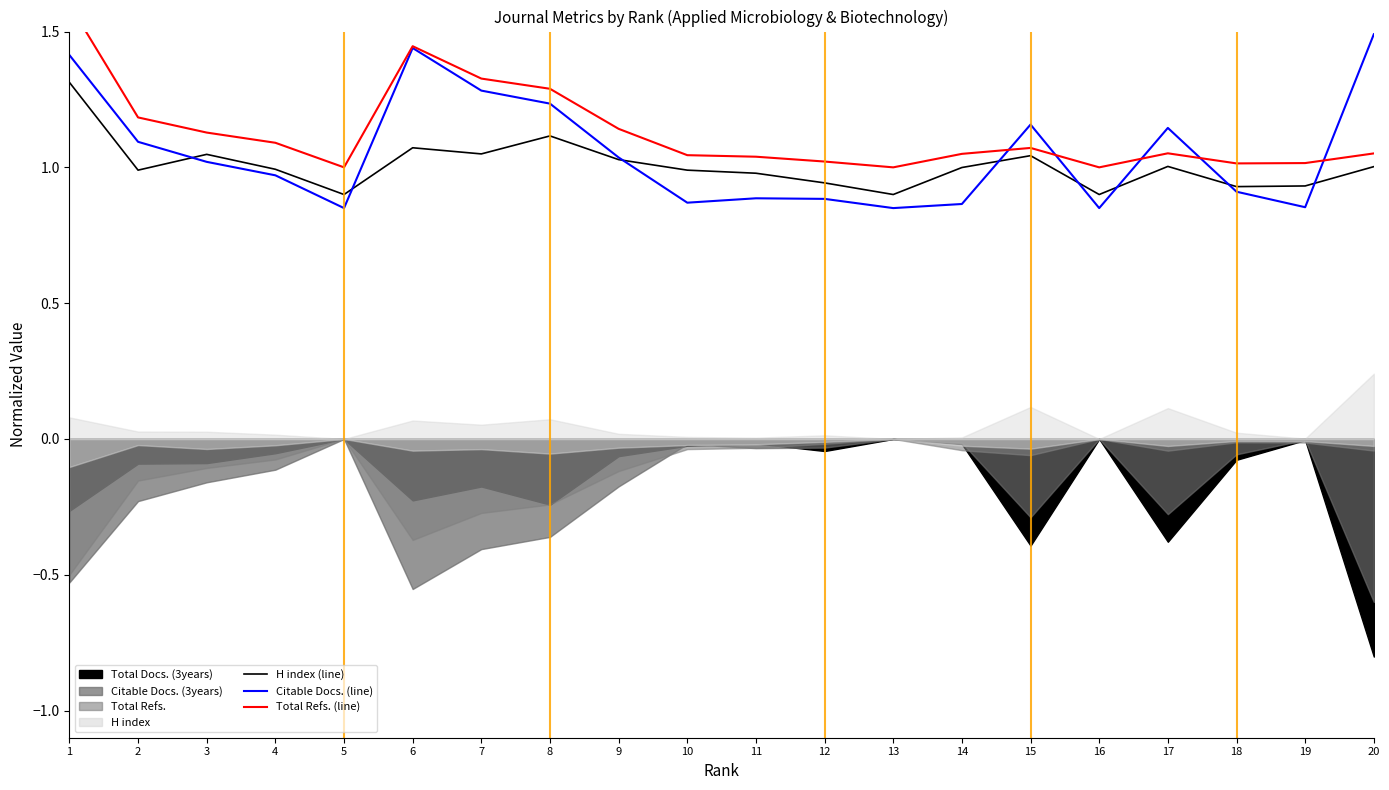

True or false: H index (line) and Total Refs. (line) intersect in this chart.

False